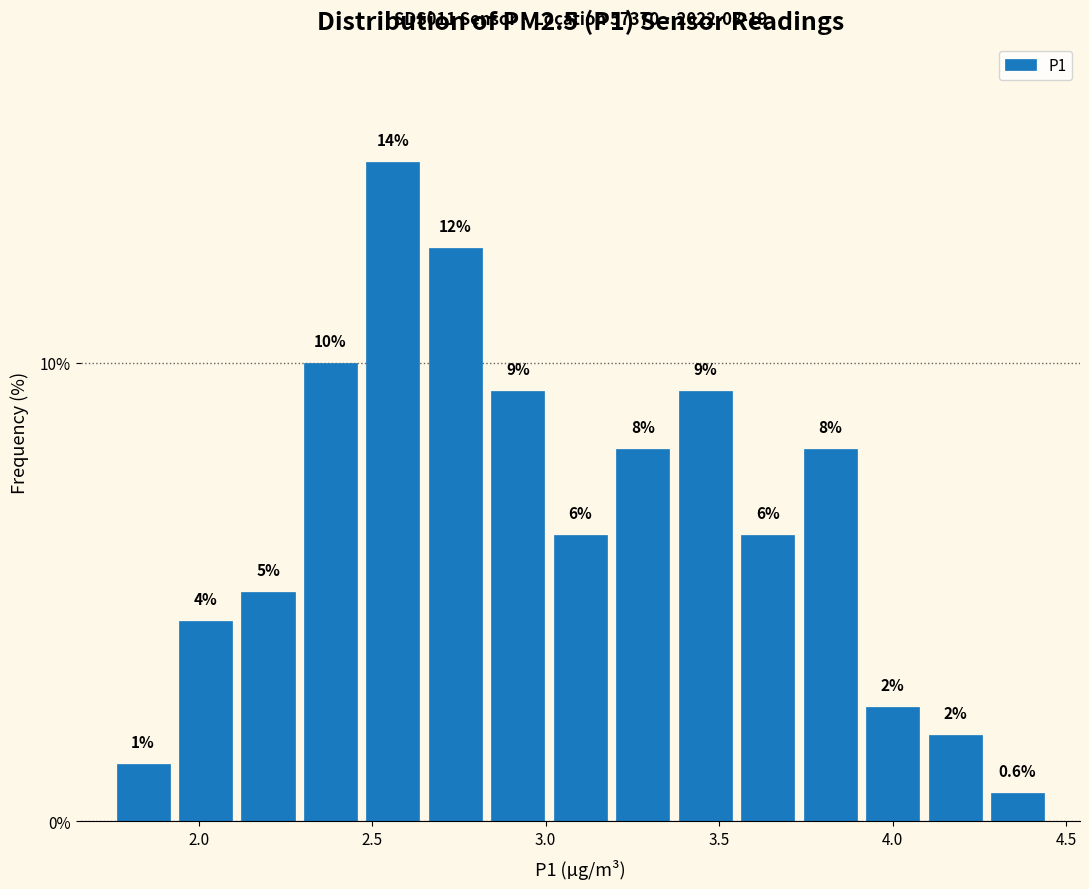

Read against the x-axis, roughly where is the centre of the tallest bar?

2.55